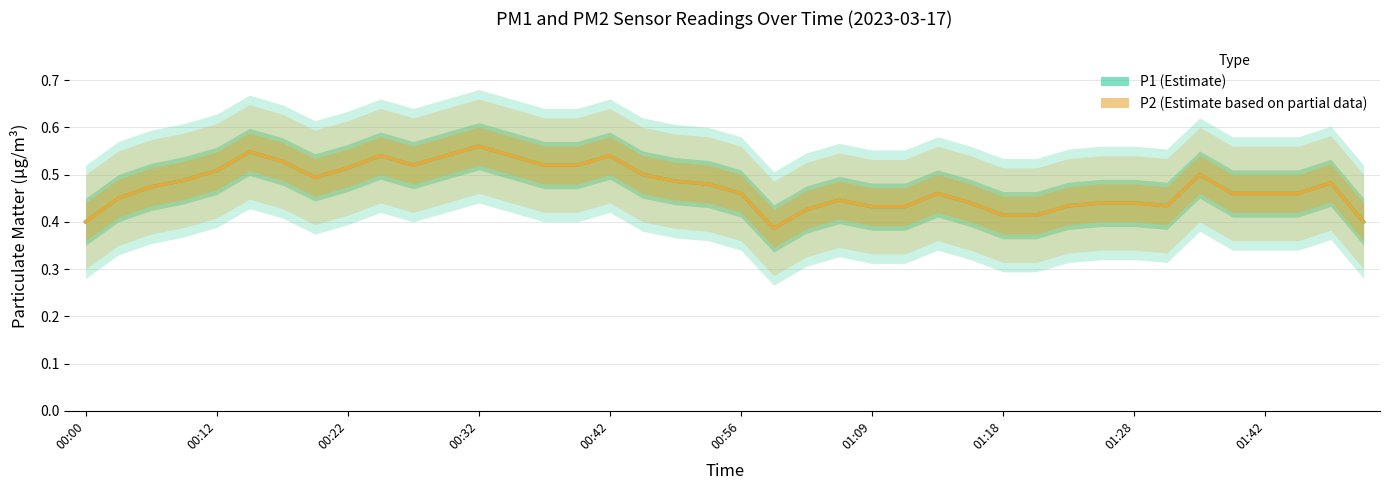

How many categories are shown in the chart?

40